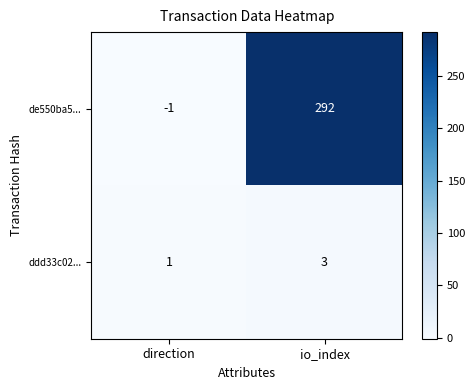

What is the difference between the highest and lowest values at direction?

2